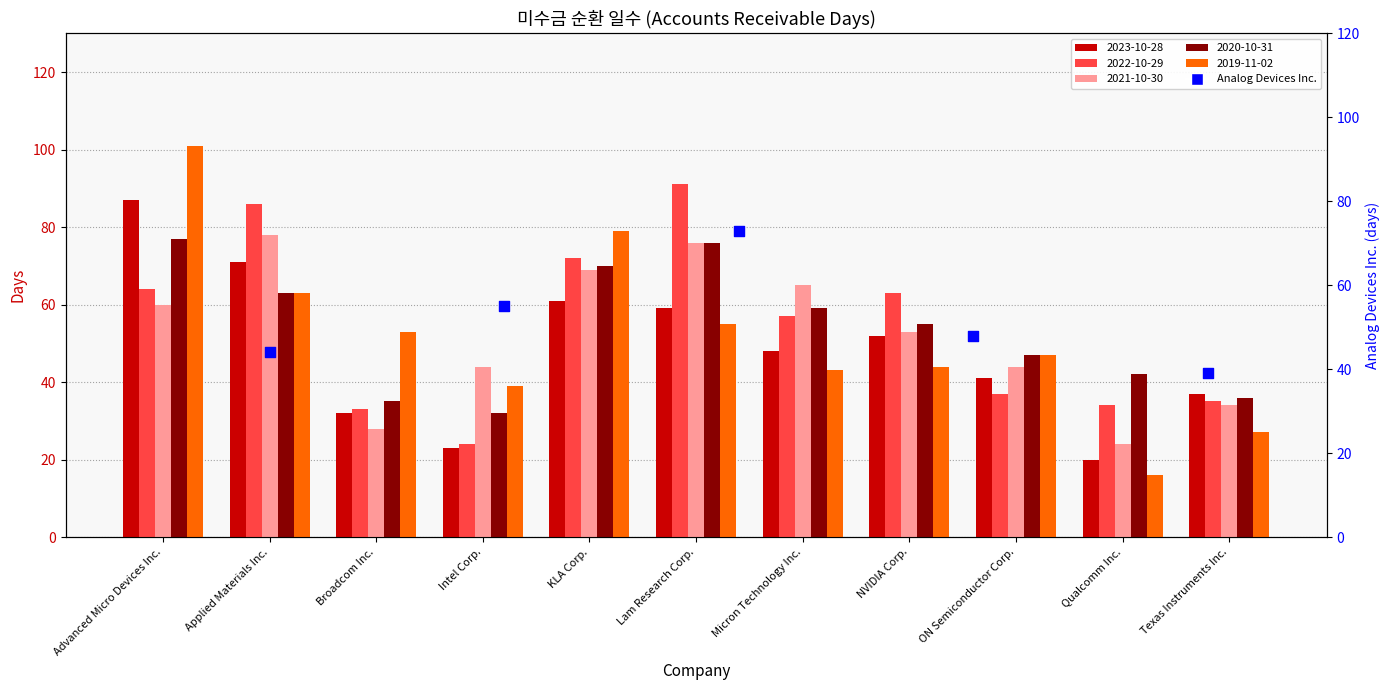

Which series contains the highest Y value?

2019-11-02